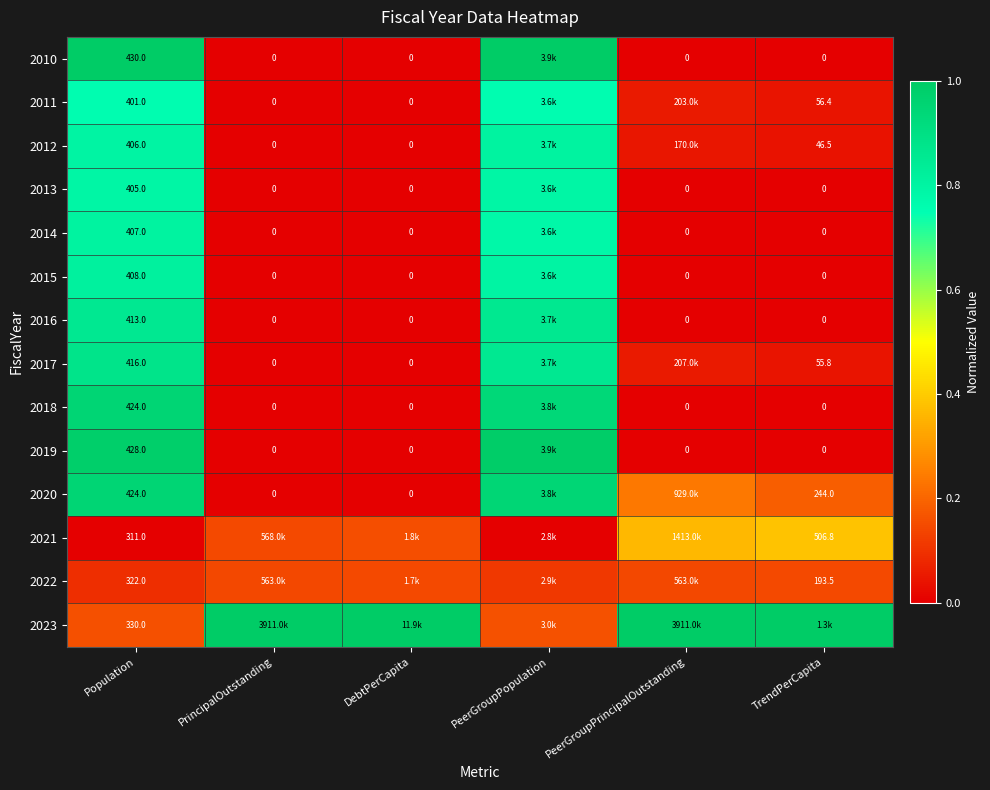

Is the value of 2011 at TrendPerCapita greater than the value of 2010 at PrincipalOutstanding?

Yes